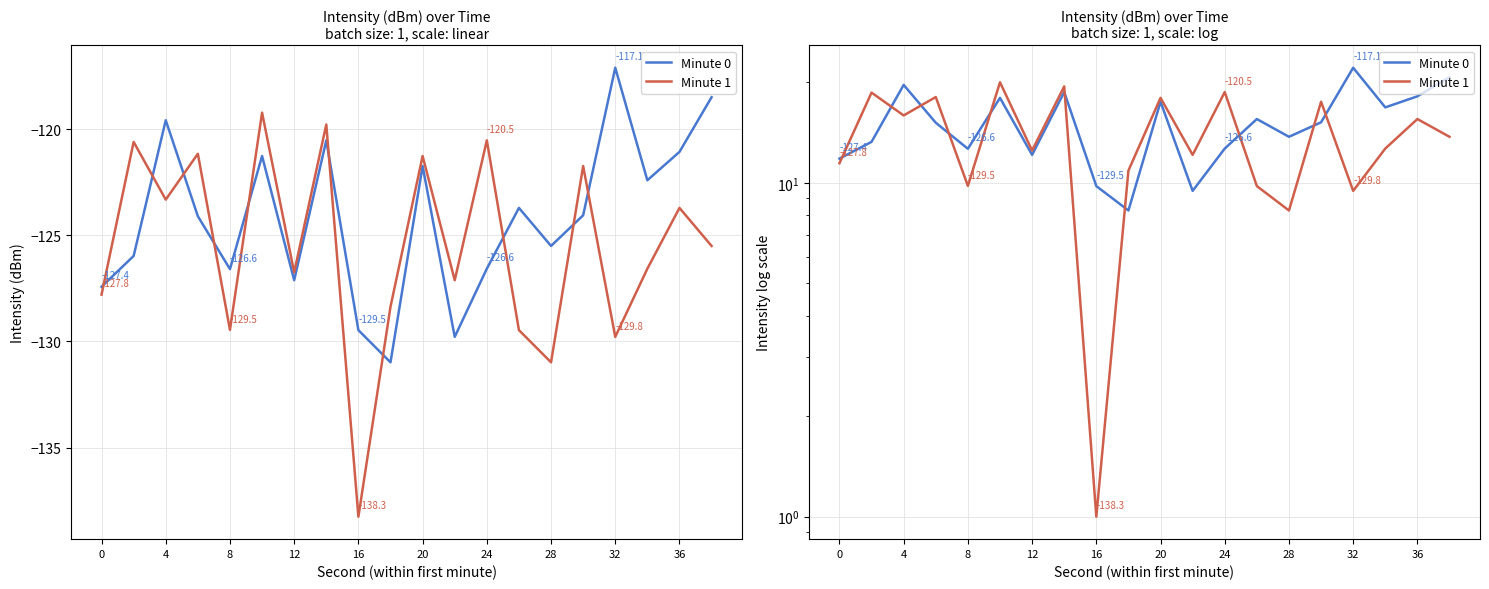

What is the total value across all series at 13?

25.3